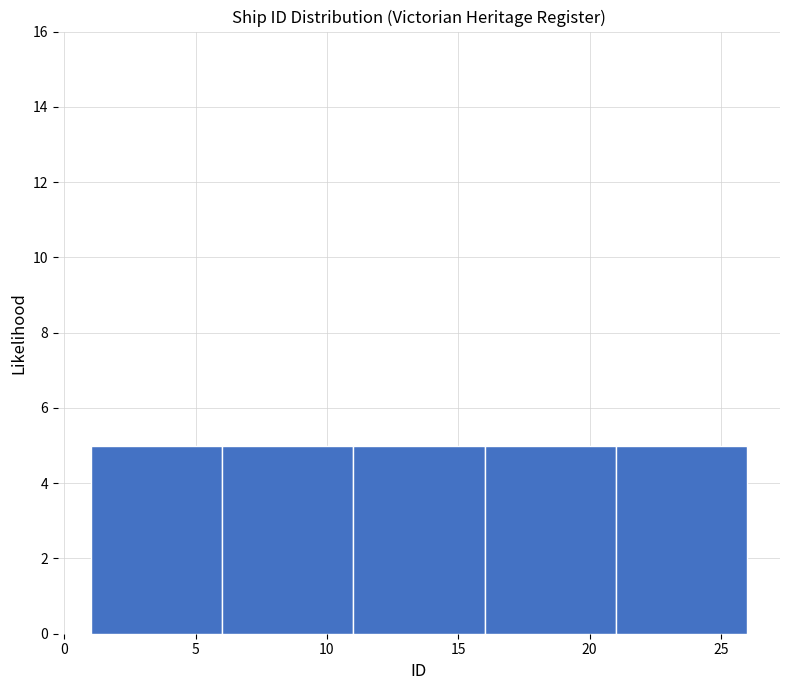

Reading left to right, transcribe this chart: for each bar, give the range it covers on the x-axis and its height. The values are not printed on the chart, so give them approximately, as read against the axis.

1 to 6: 5
6 to 11: 5
11 to 16: 5
16 to 21: 5
21 to 26: 5